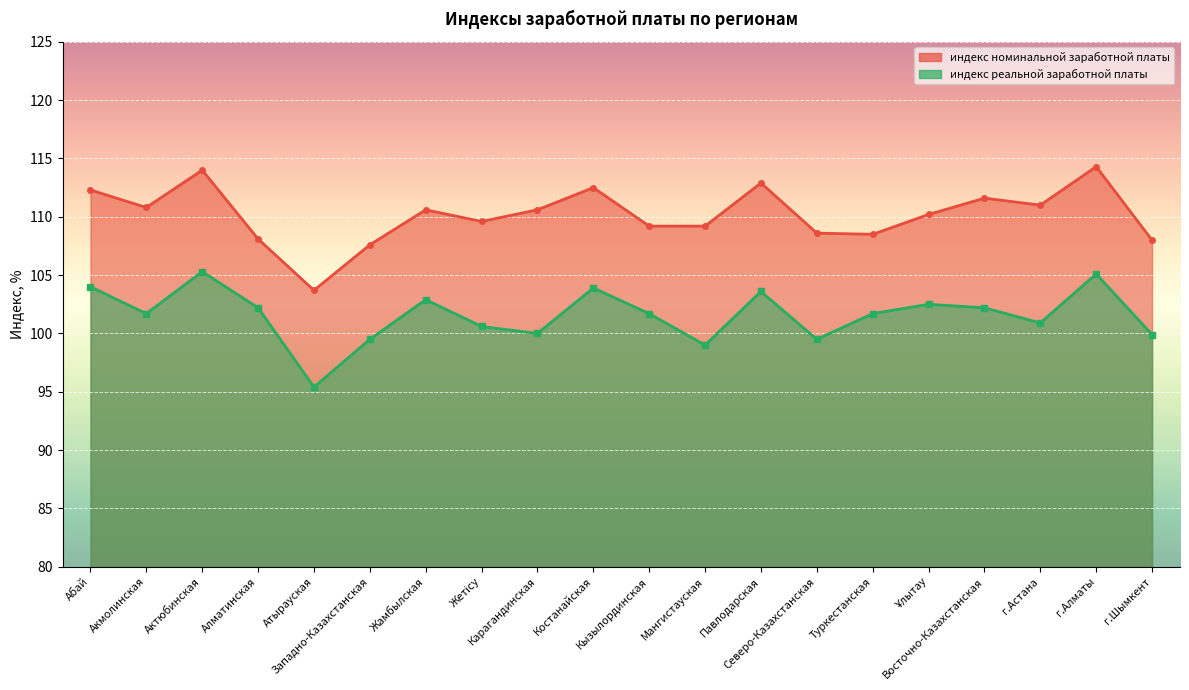

At which label is индекс реальной заработной платы closest to 100?

Карагандинская